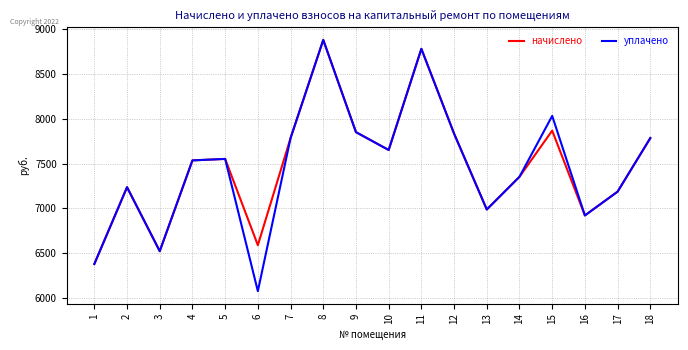

What is the highest value of the начислено series?

8876.2